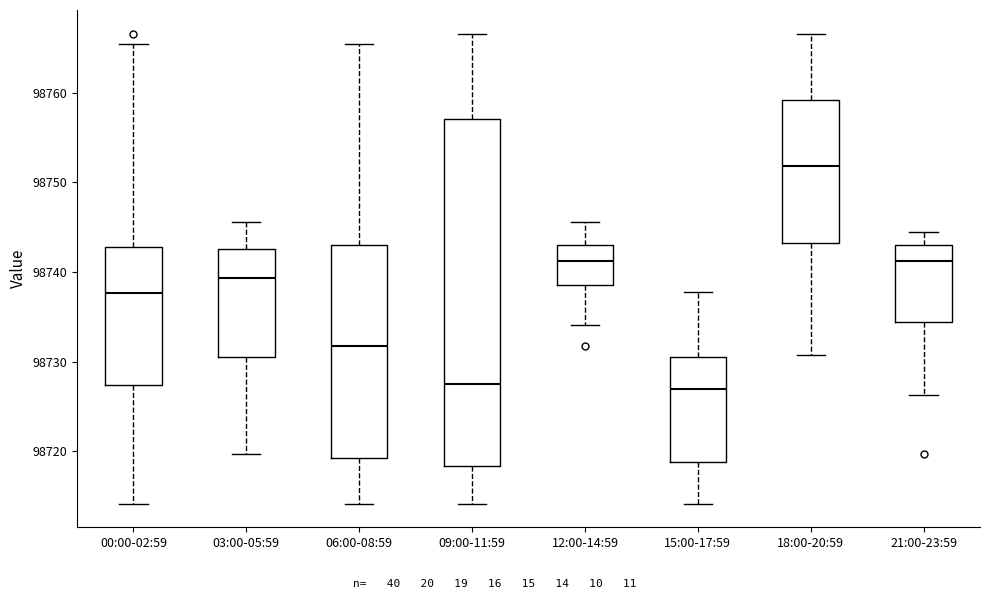

Reading left to right, read every box against the y-axis: the position of its median line, the range the box covers, and the ends of its whiskers. The values are not printed on the chart, so give them approximately, as read against the axis.

00:00-02:59: median 98738, box 98727 to 98743, whiskers 98714 to 98765
03:00-05:59: median 98739, box 98731 to 98743, whiskers 98720 to 98746
06:00-08:59: median 98732, box 98719 to 98743, whiskers 98714 to 98765
09:00-11:59: median 98727, box 98718 to 98757, whiskers 98714 to 98767
12:00-14:59: median 98741, box 98739 to 98743, whiskers 98734 to 98746
15:00-17:59: median 98727, box 98719 to 98731, whiskers 98714 to 98738
18:00-20:59: median 98752, box 98743 to 98759, whiskers 98731 to 98767
21:00-23:59: median 98741, box 98734 to 98743, whiskers 98726 to 98744